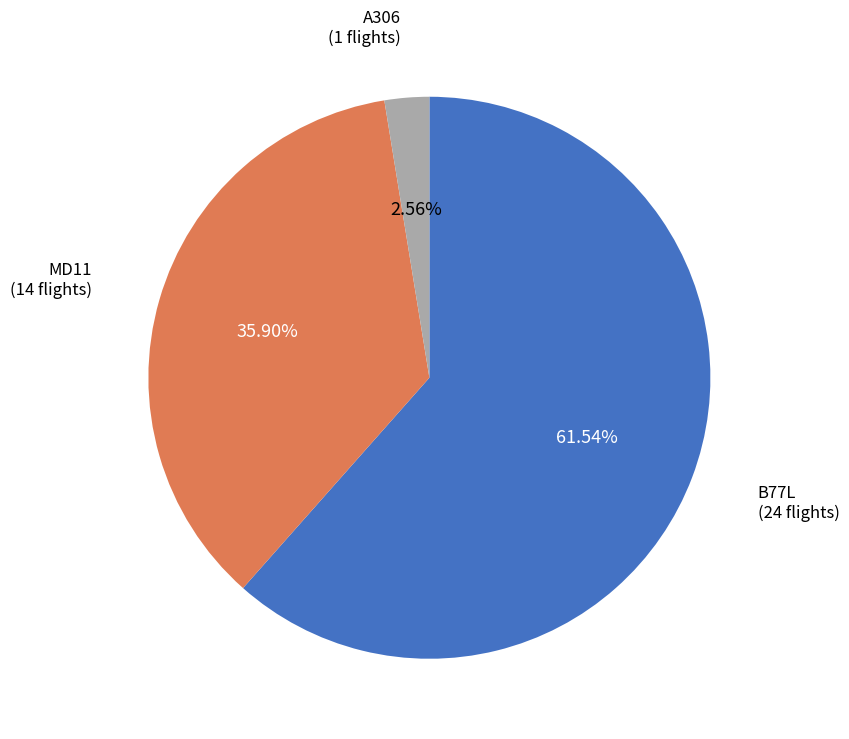

Is there any slice that represents more than half of the pie?

Yes